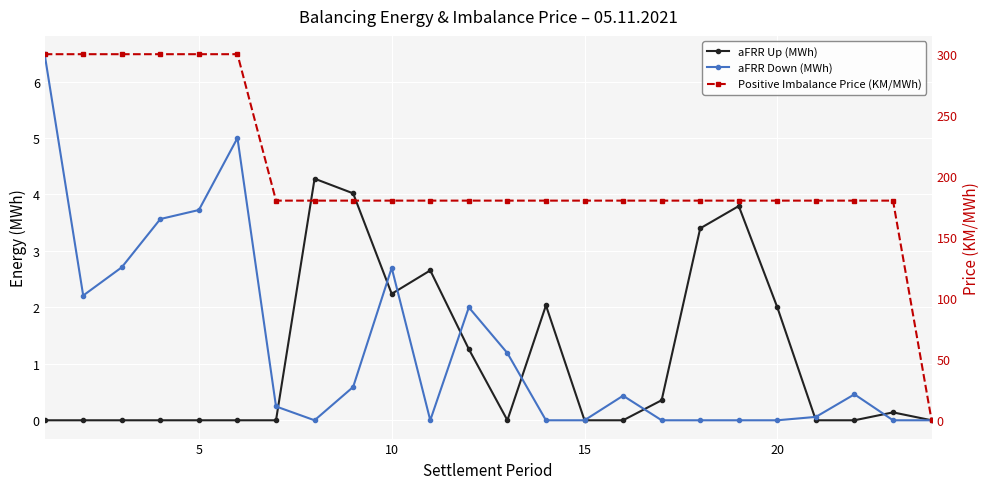

The value of aFRR Up (MWh) at 25 is 2.8. True or false?

False